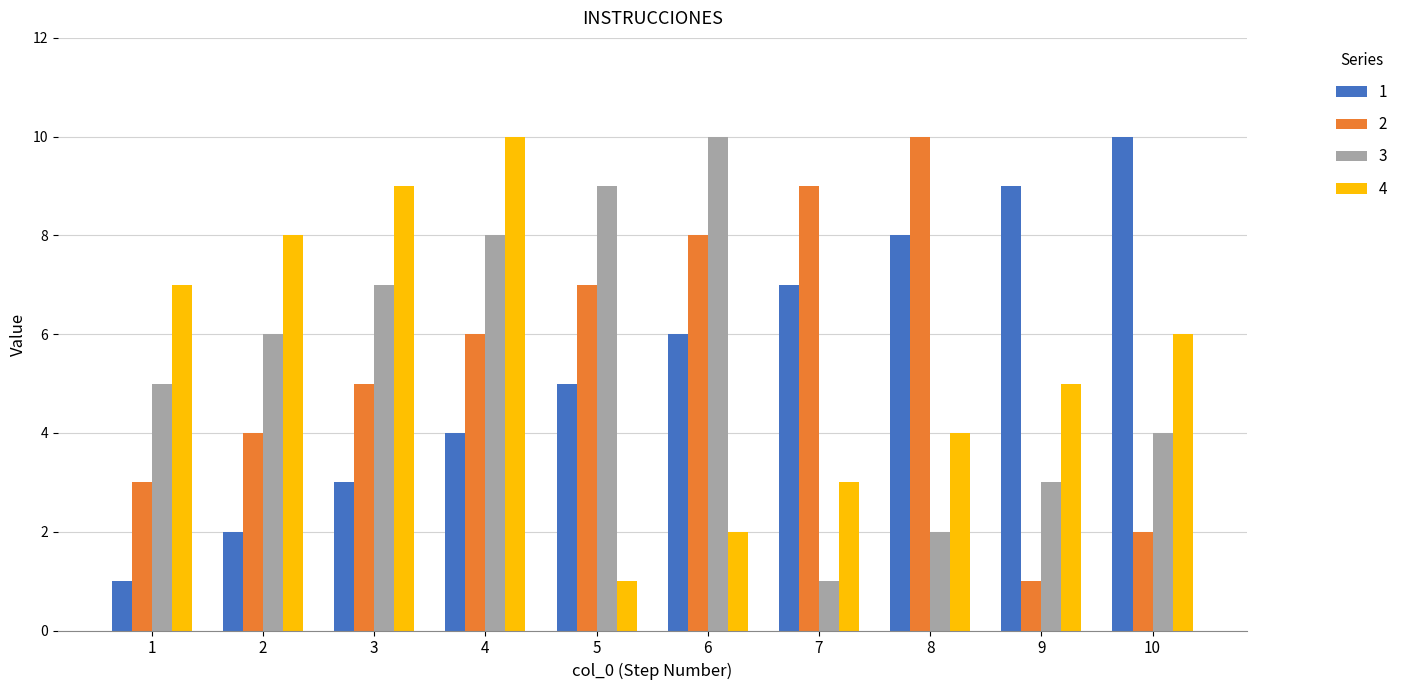

True or false: 3 has a value of 2 at 5.

False